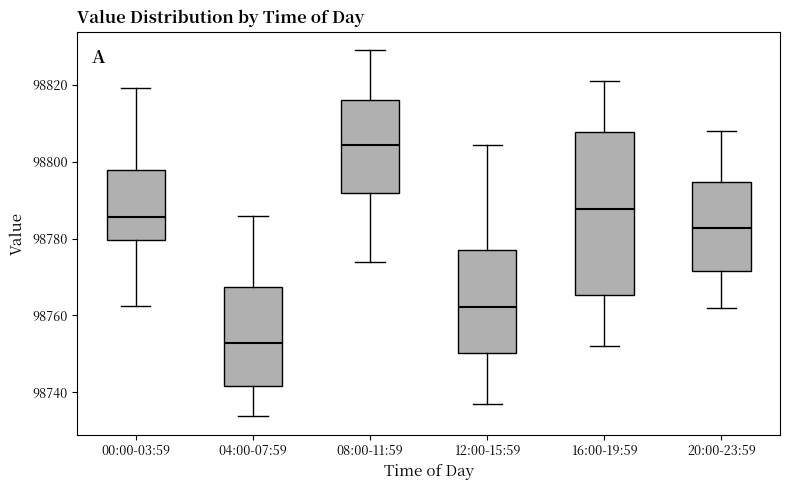

Reading left to right, read every box against the y-axis: the position of its median line, the range the box covers, and the ends of its whiskers. The values are not printed on the chart, so give them approximately, as read against the axis.

00:00-03:59: median 98786, box 98780 to 98798, whiskers 98762 to 98820
04:00-07:59: median 98752, box 98742 to 98768, whiskers 98734 to 98786
08:00-11:59: median 98804, box 98792 to 98816, whiskers 98774 to 98830
12:00-15:59: median 98762, box 98750 to 98776, whiskers 98738 to 98804
16:00-19:59: median 98788, box 98766 to 98808, whiskers 98752 to 98822
20:00-23:59: median 98782, box 98772 to 98794, whiskers 98762 to 98808